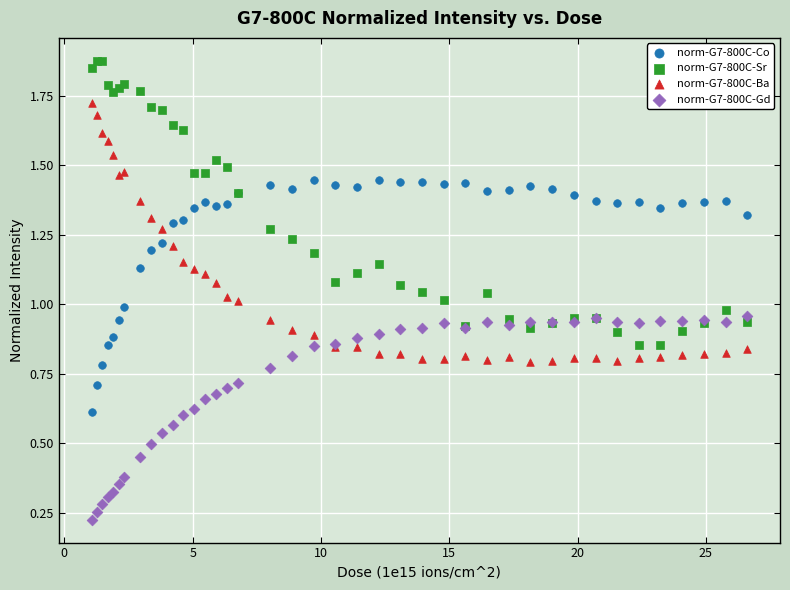

Which series has the widest spread of Y values?

norm-G7-800C-Sr